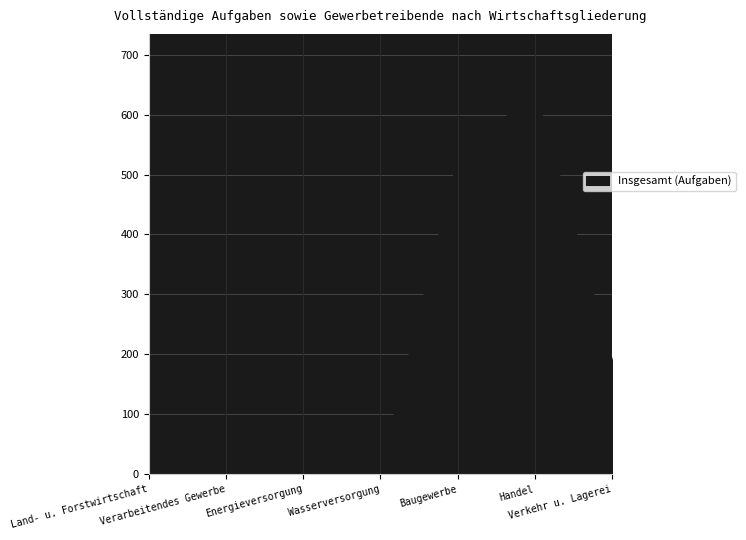

Read the darunter weiblich value at Energieversorgung.

4